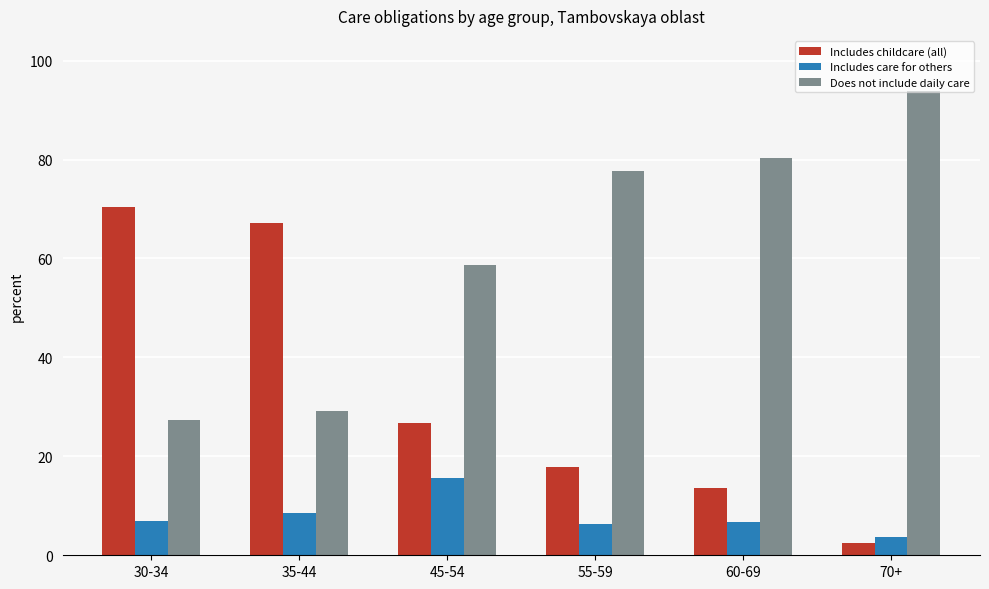

What is the difference between the maximum and minimum values in the Does not include daily care series?

66.4